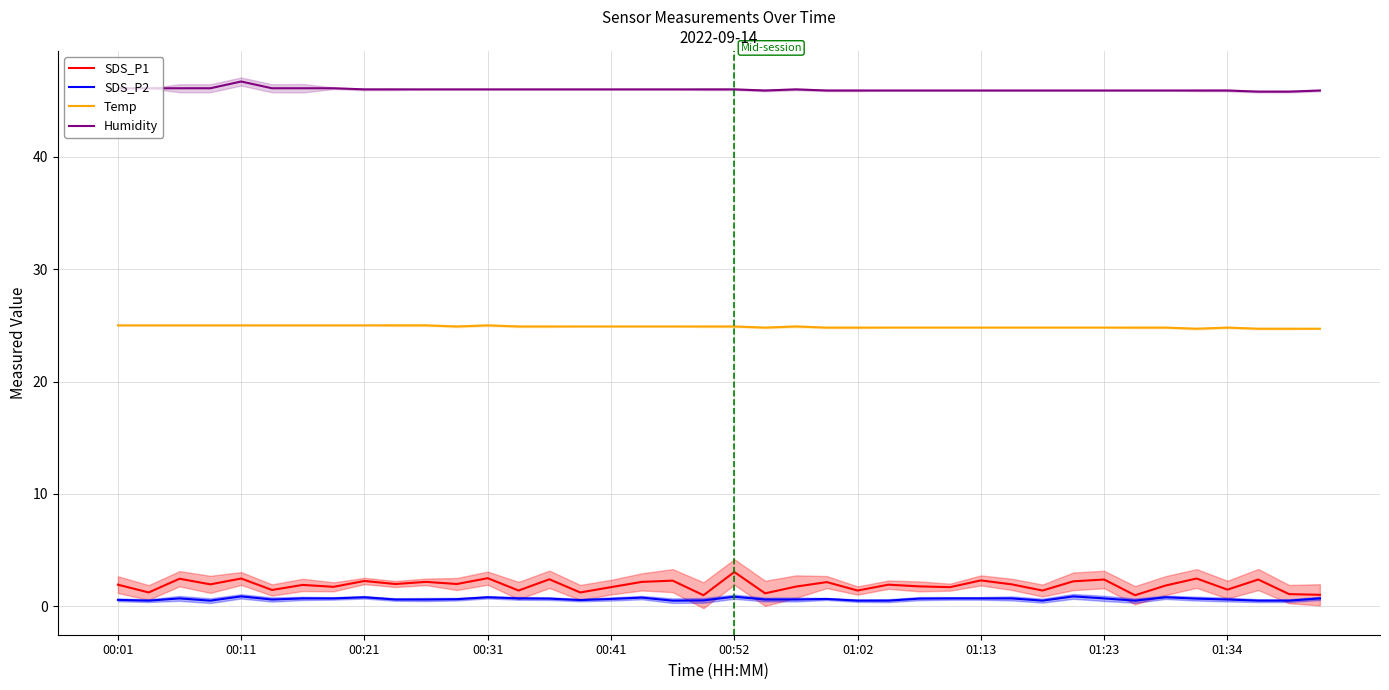

True or false: SDS_P1 and Temp cross at least once.

False